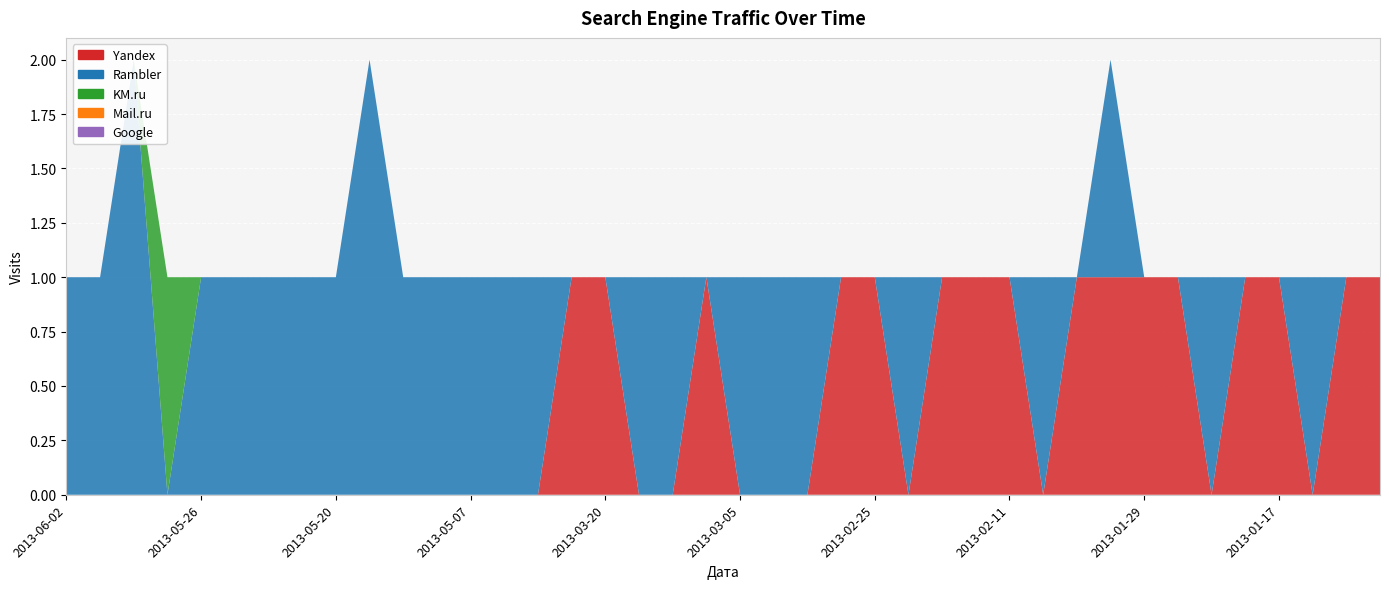

Reading left to right, transcribe all the data shown in this chart.

Yandex: 0	0	0	0	0	0	0	0	0	0	0	0	0	0	0	1	1	0	0	1	0	0	0	1	1	0	1	1	1	0	1	1	1	1	0	1	1	0	1	1
Rambler: 1	1	2	0	1	1	1	1	1	2	1	1	1	1	1	0	0	1	1	0	1	1	1	0	0	1	0	0	0	1	0	1	0	0	1	0	0	1	0	0
KM.ru: 0	0	0	1	0	0	0	0	0	0	0	0	0	0	0	0	0	0	0	0	0	0	0	0	0	0	0	0	0	0	0	0	0	0	0	0	0	0	0	0
Mail.ru: 0	0	0	0	0	0	0	0	0	0	0	0	0	0	0	0	0	0	0	0	0	0	0	0	0	0	0	0	0	0	0	0	0	0	0	0	0	0	0	0
Google: 0	0	0	0	0	0	0	0	0	0	0	0	0	0	0	0	0	0	0	0	0	0	0	0	0	0	0	0	0	0	0	0	0	0	0	0	0	0	0	0